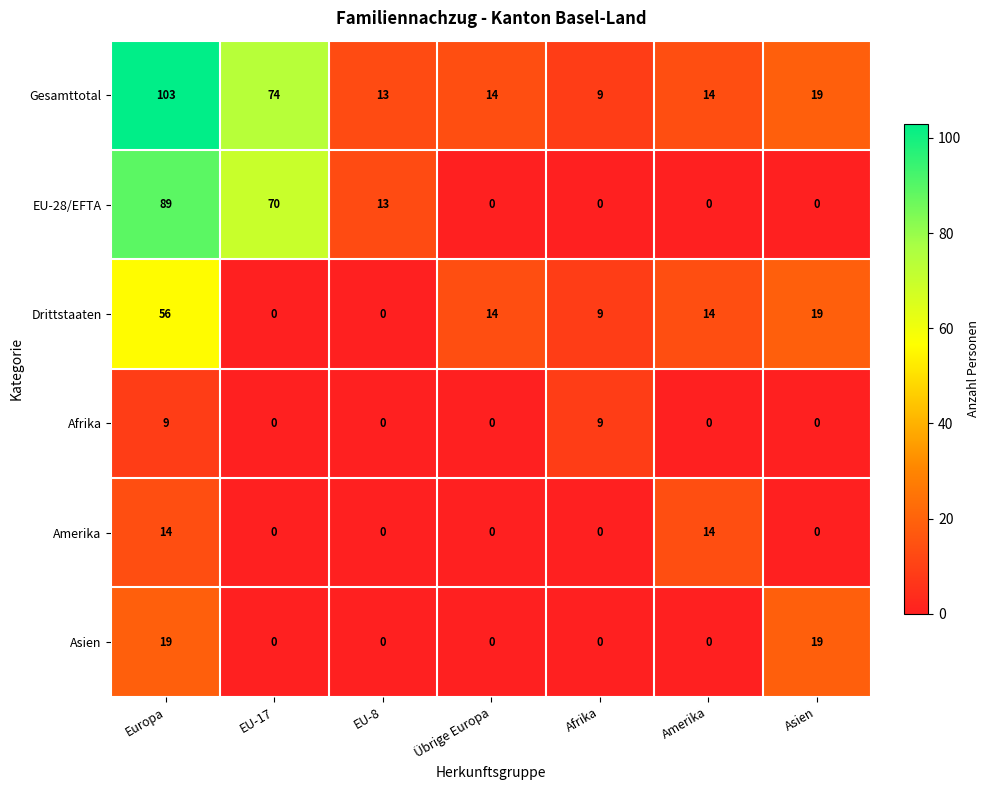

At which category does the chart reach its peak across all series?

Europa